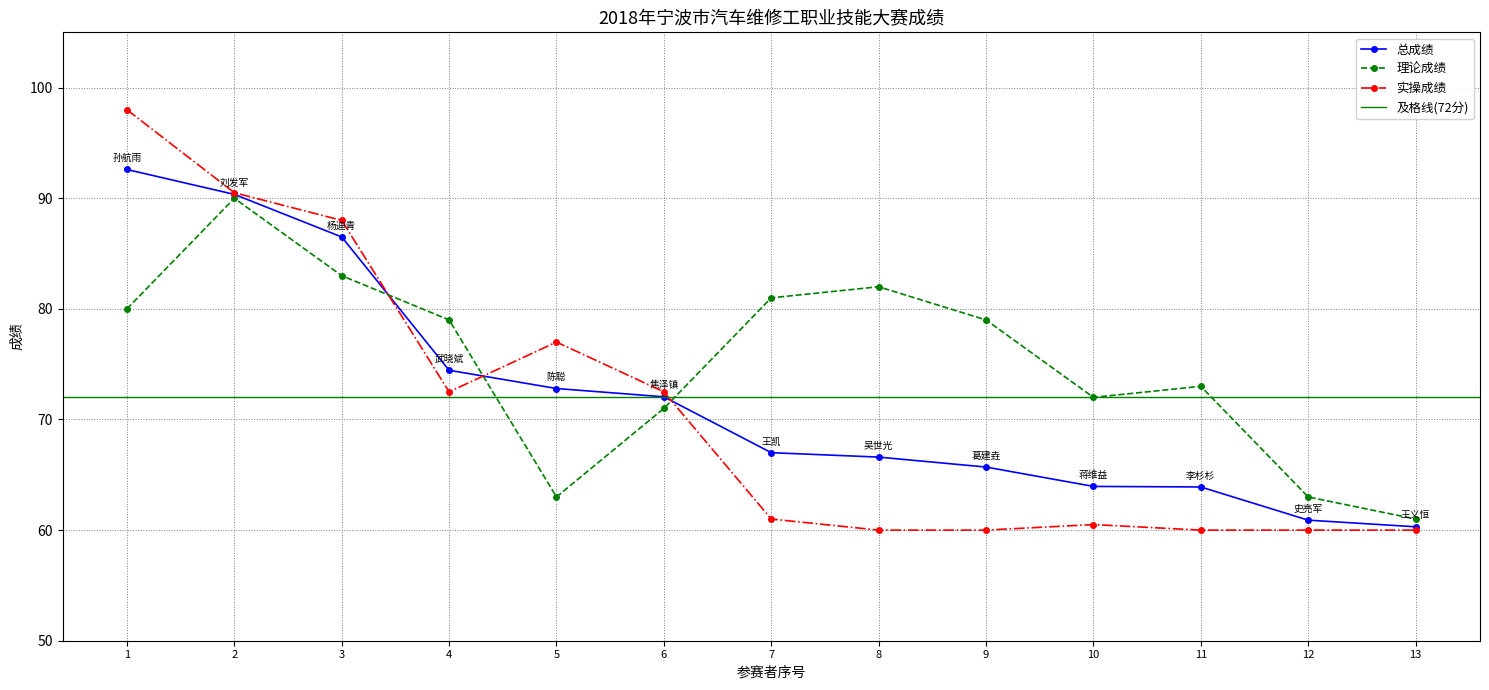

Is it true that 理论成绩 equals 111.1 at 12?

False